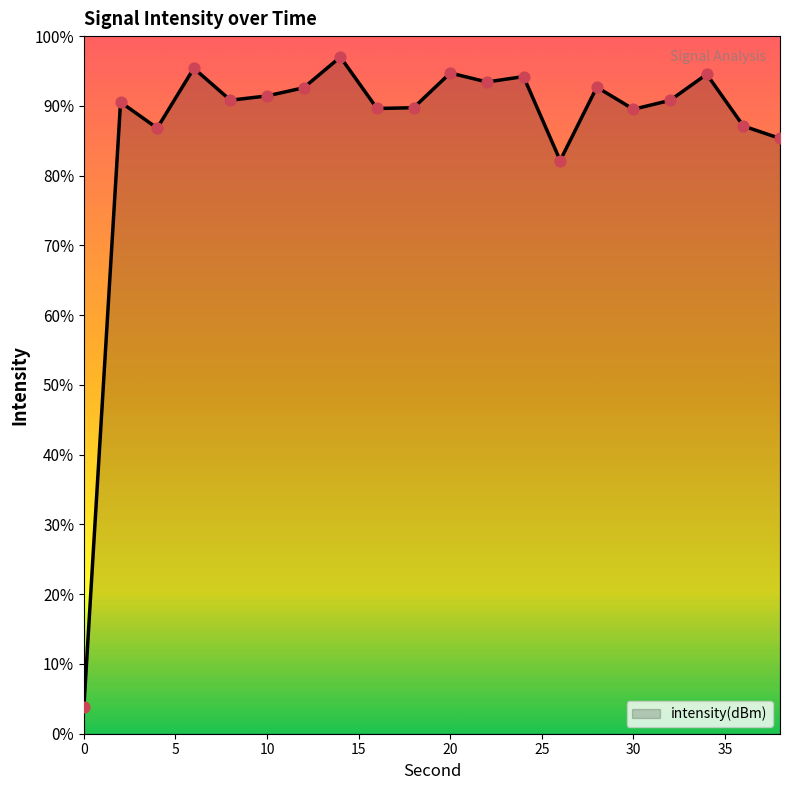

Which has a higher value, 4 or 24?

24